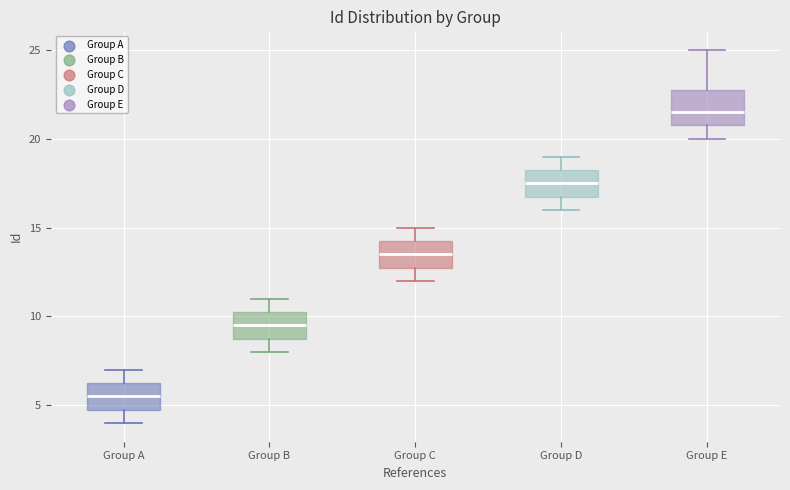

Where does the upper whisker of the box for Group C end on the y-axis? The values are not printed on the chart, so give them approximately, as read against the axis.

15.0